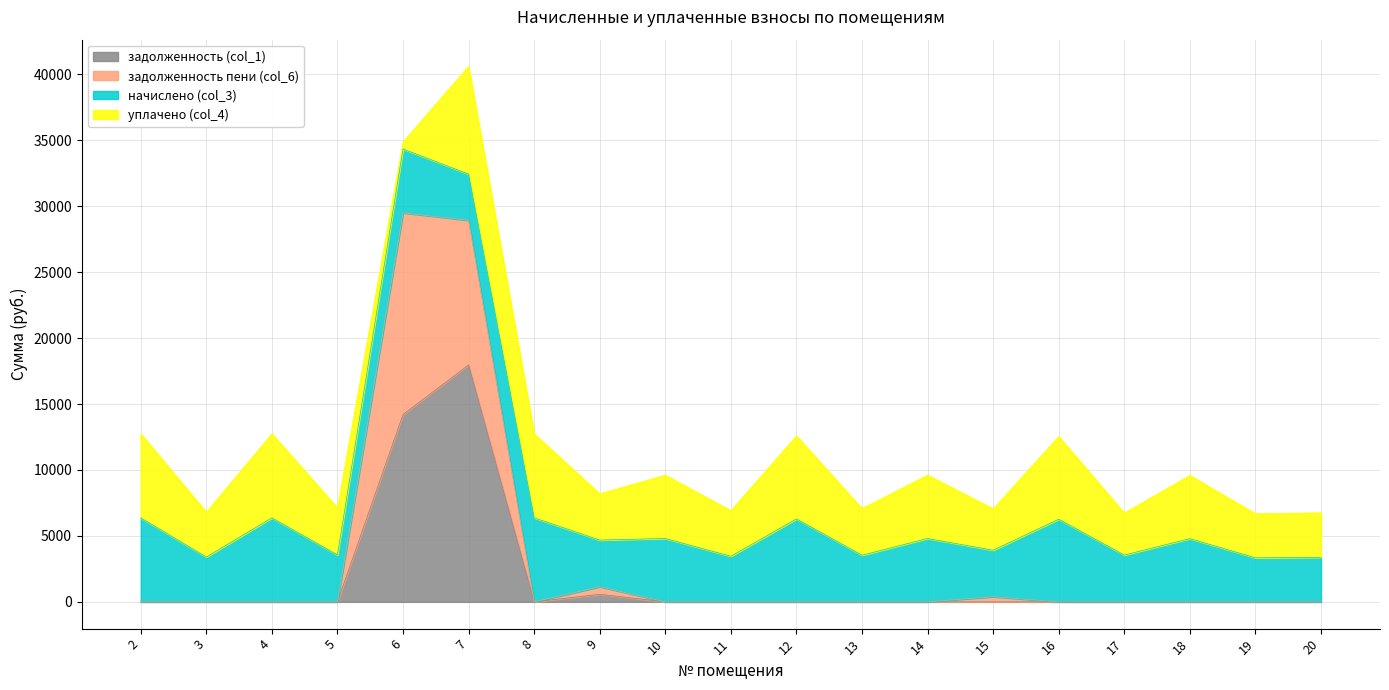

What is the total value across all series at 2?

12741.1